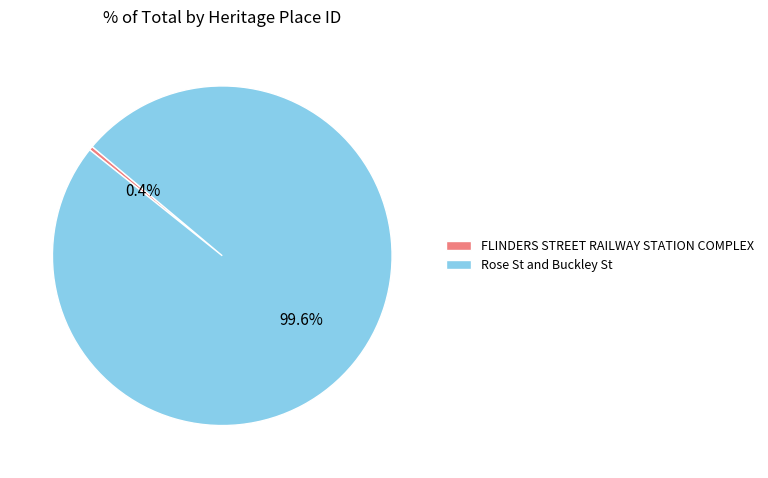

Do Rose St and Buckley St and FLINDERS STREET RAILWAY STATION COMPLEX together represent more than half of the pie?

Yes